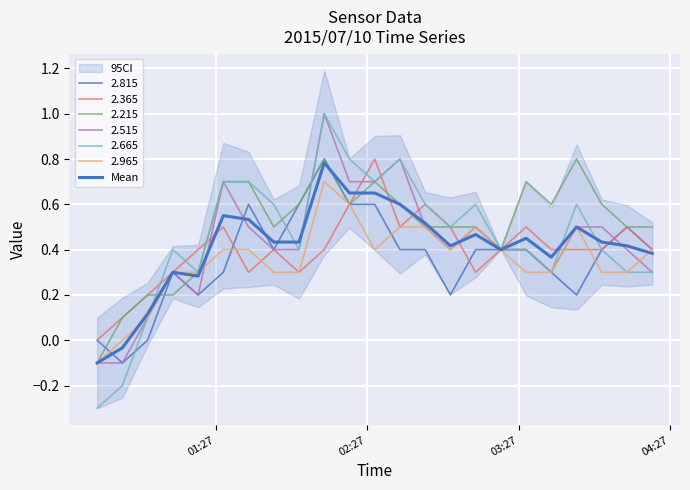

How many data points are above 0?

21